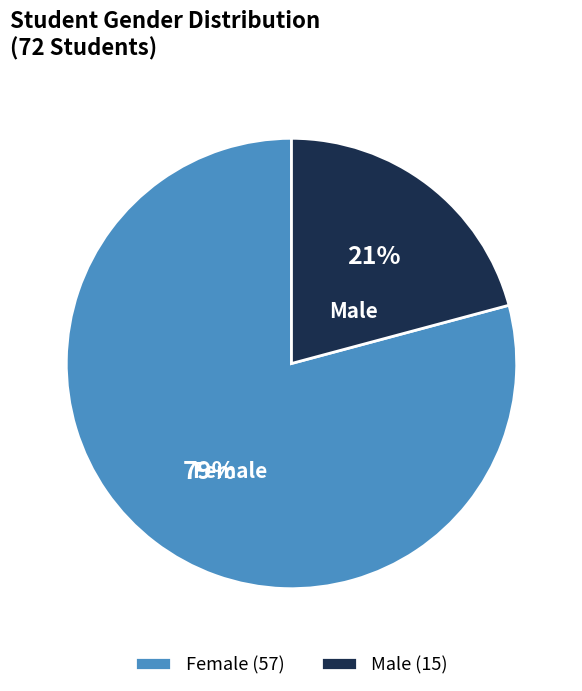

Is the sum of Female (57) and Male (15) greater than half?

Yes